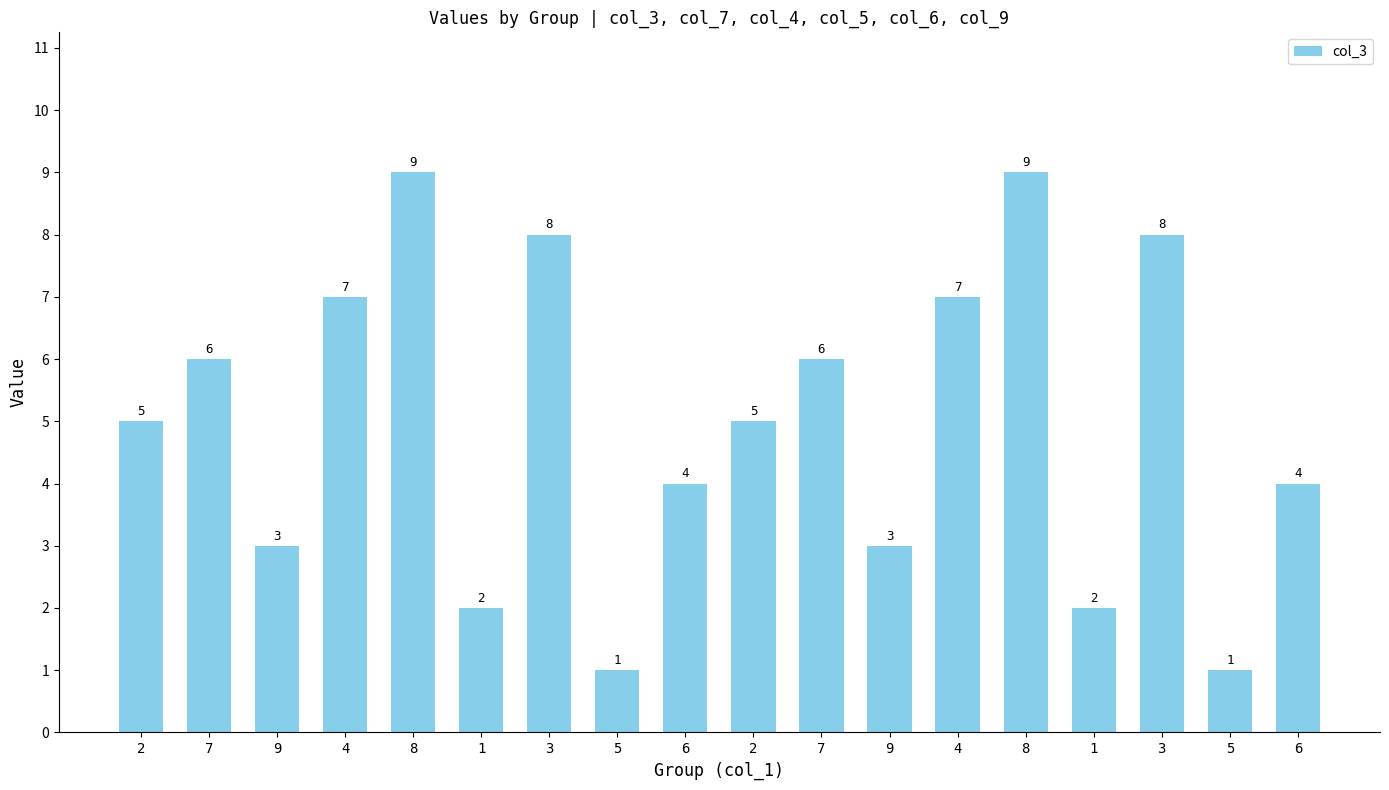

Is it true that the value at 3 is 8?

True